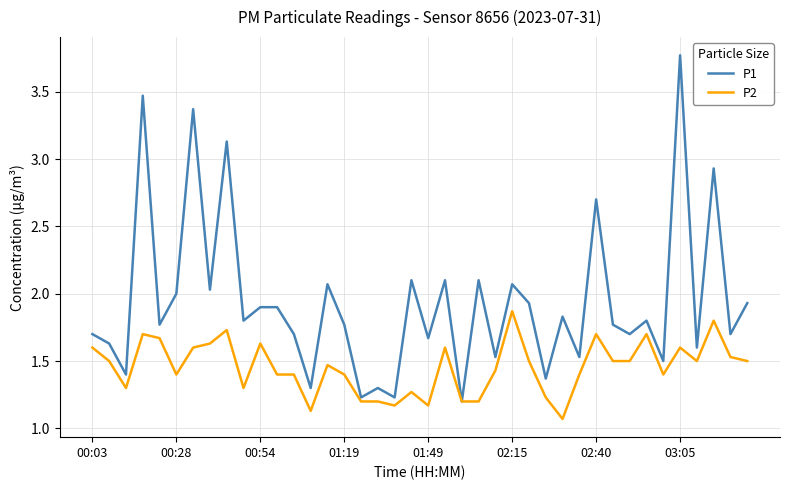

Which series has the widest spread of values?

P1